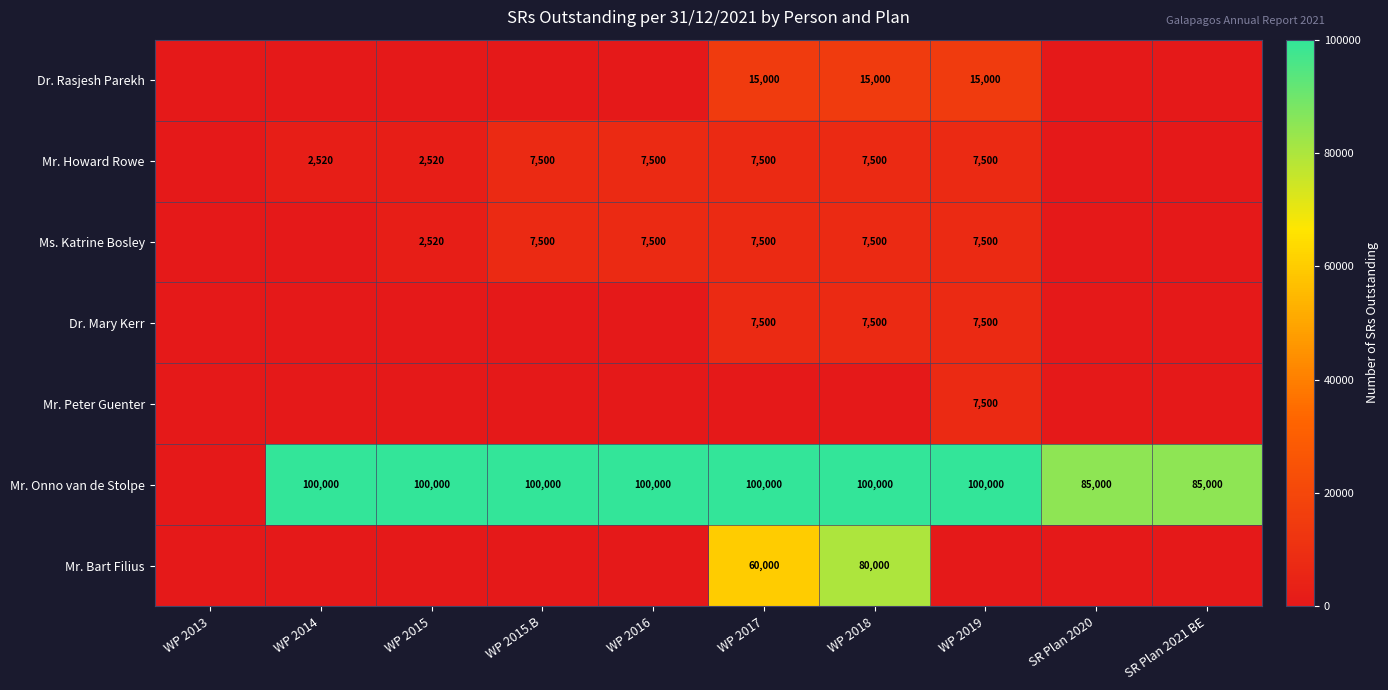

The value of Mr. Howard Rowe at WP 2017 is 11268. True or false?

False